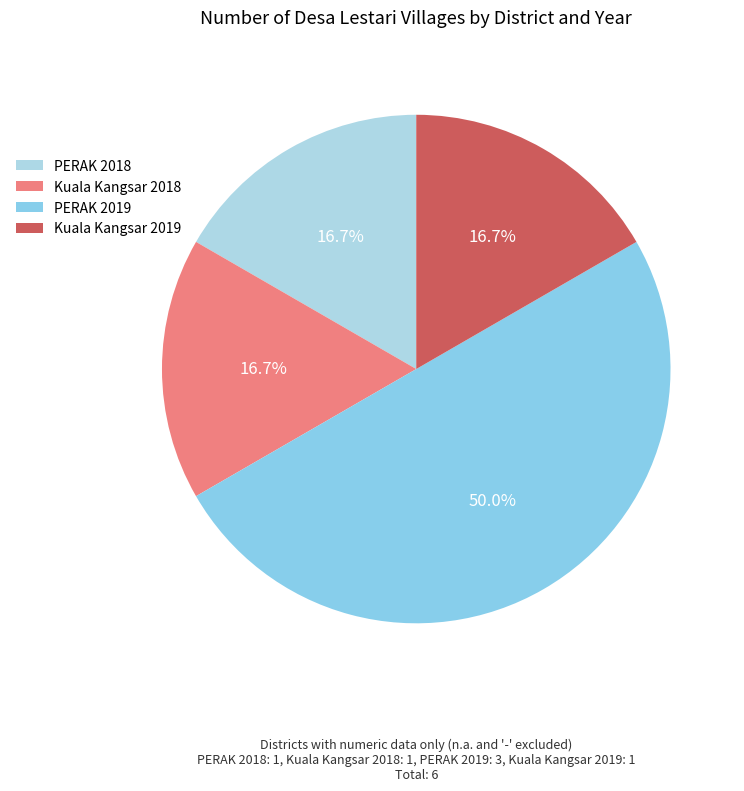

To the nearest percent, what is the combined percentage of Kuala Kangsar 2018 and Kuala Kangsar 2019?

33%